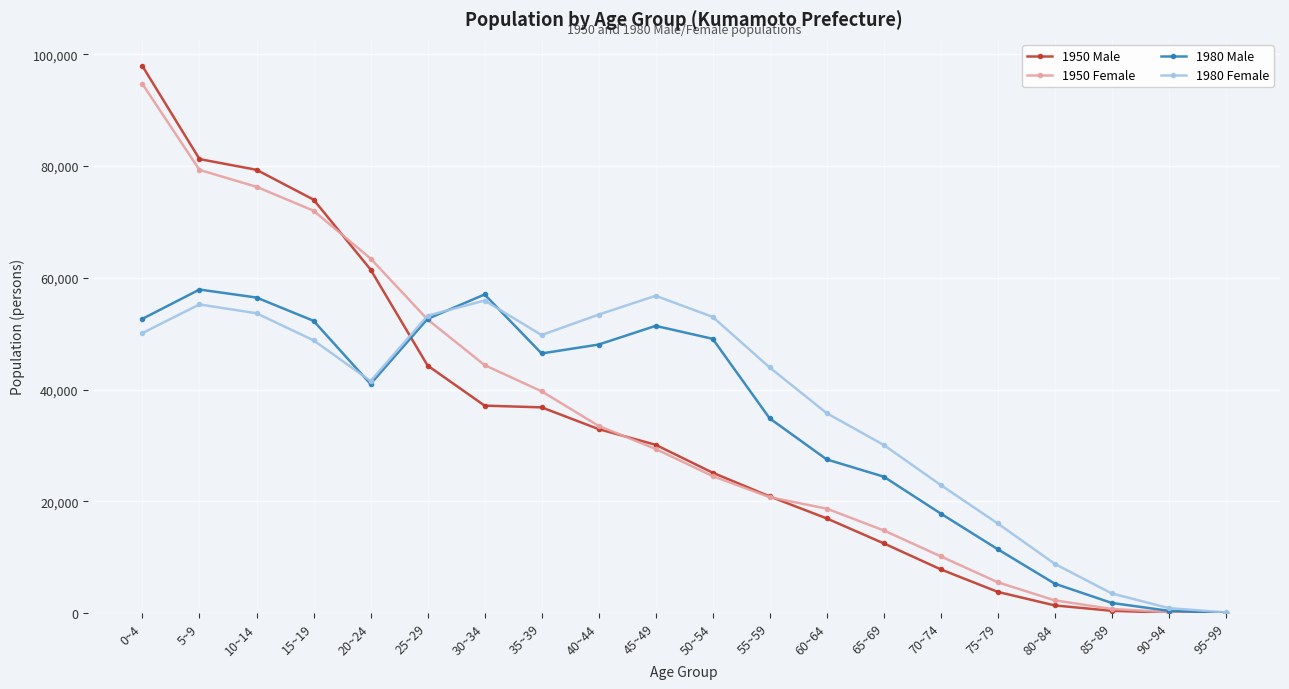

True or false: 1980 Female has more than 1 interior local peaks.

True